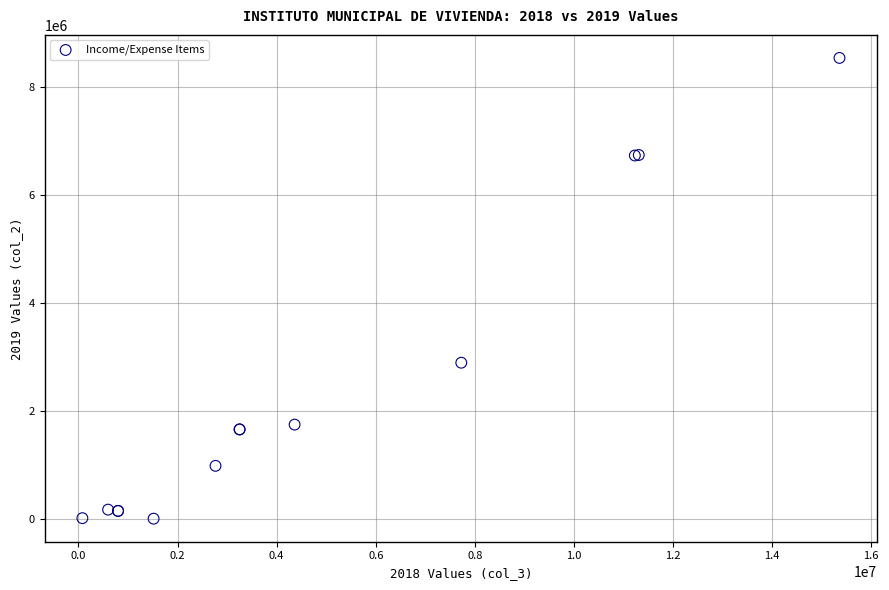

What Y value in the scatter plot is closest to 4266286?

2888297.7